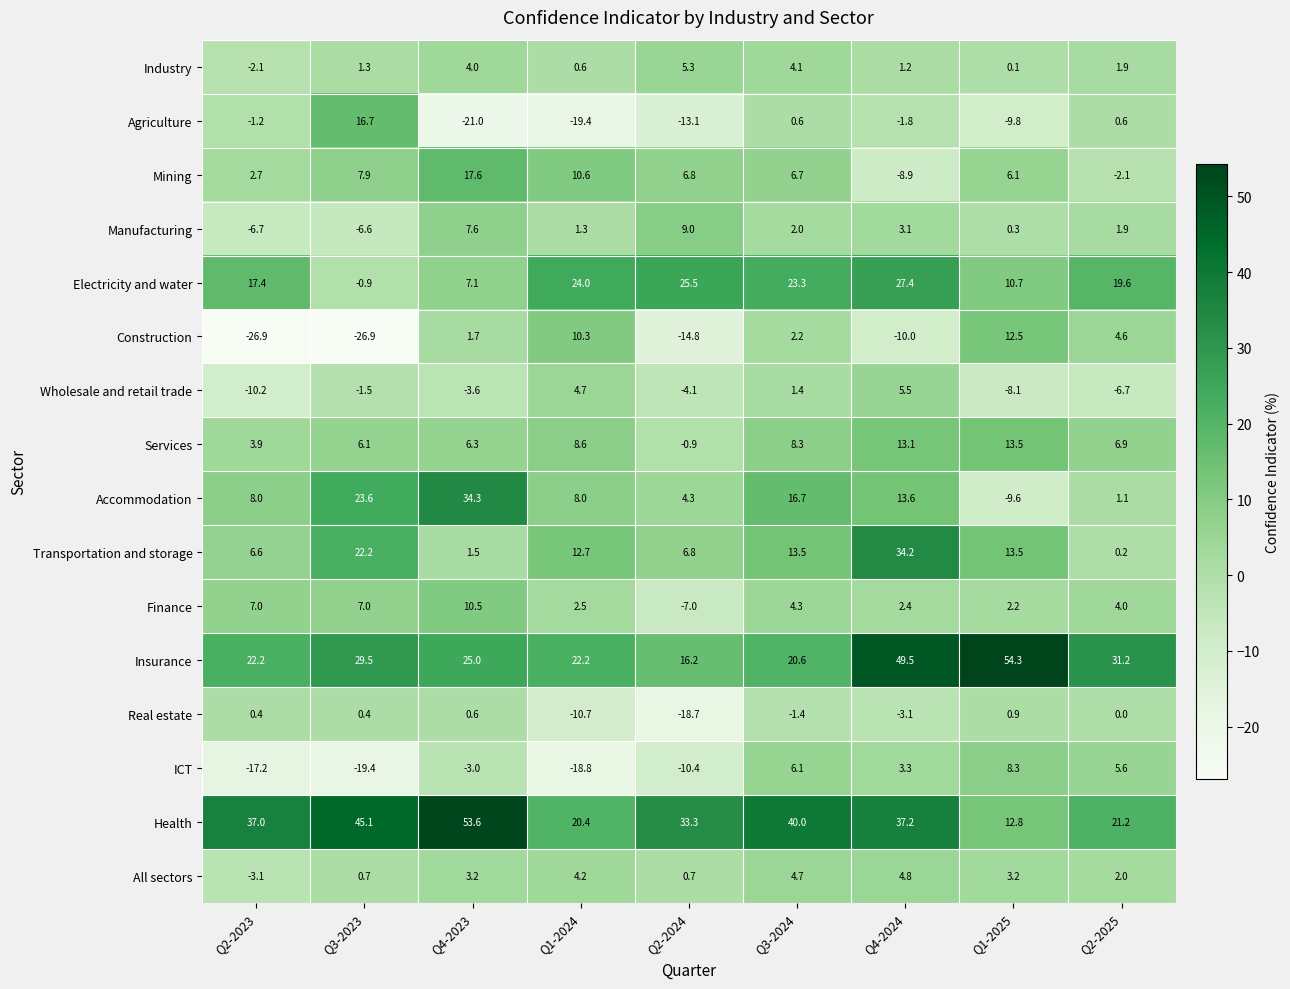

What is the smallest value displayed?

-26.9